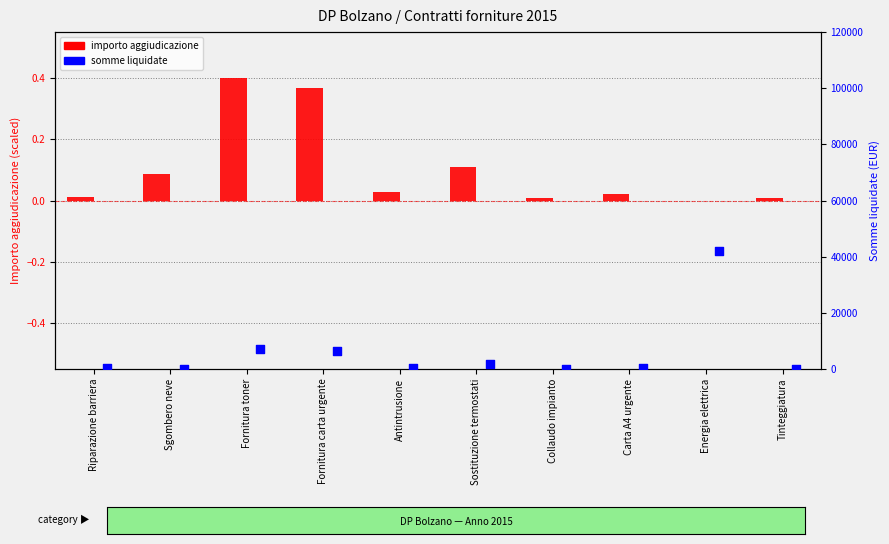

Which series reaches the minimum Y coordinate?

importo aggiudicazione